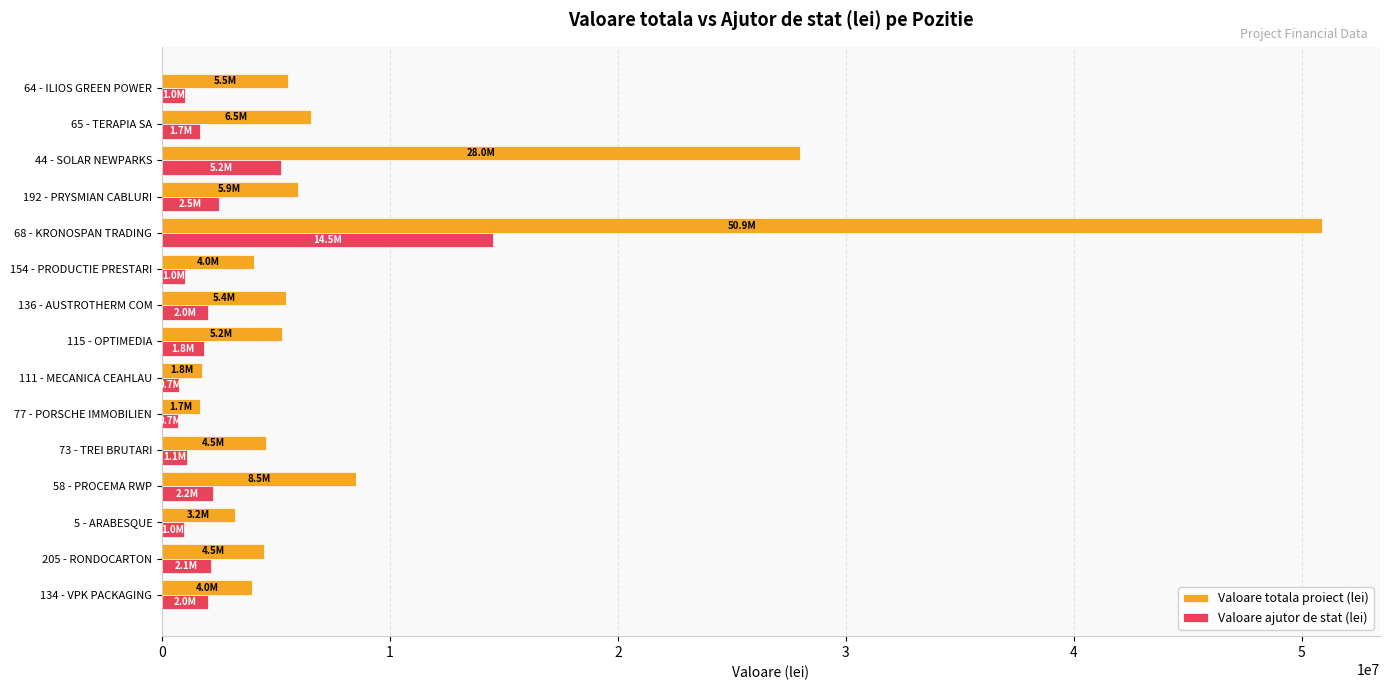

Where is Valoare ajutor de stat (lei) nearest to the value 7600118?

44 - SOLAR NEWPARKS